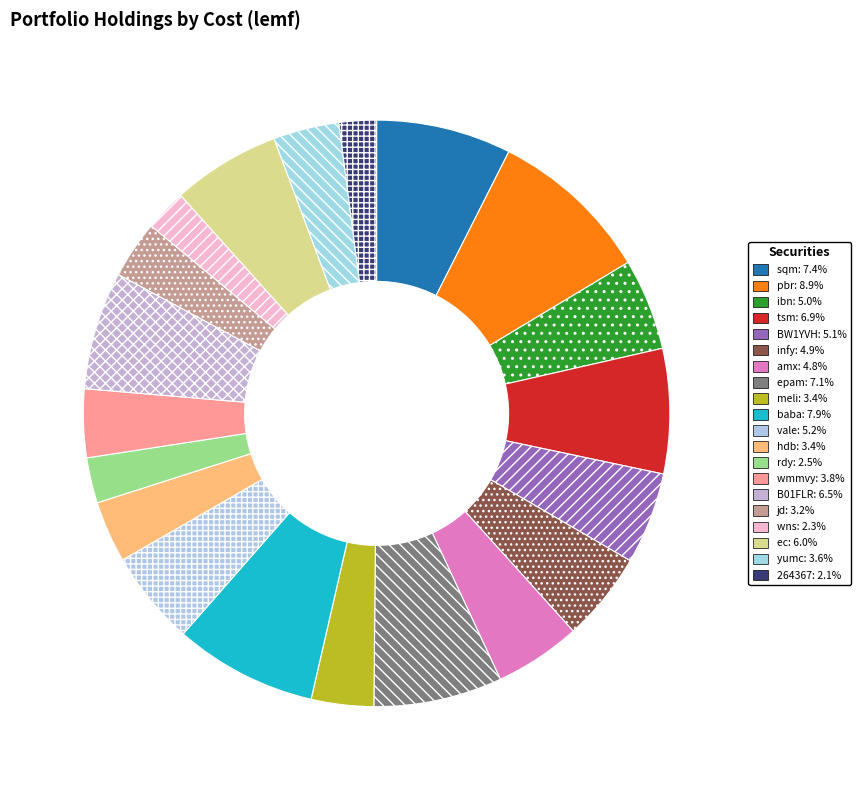

Combined, do infy and ibn account for over 50%?

No